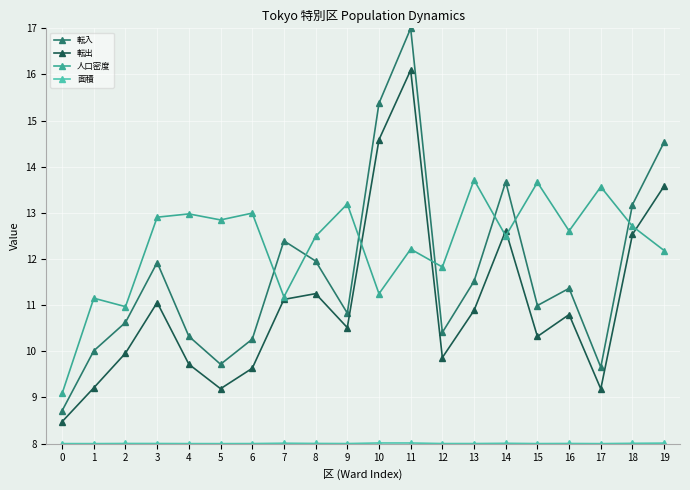

What is the value of the 人口密度 point at the 6th from the left?

12.8